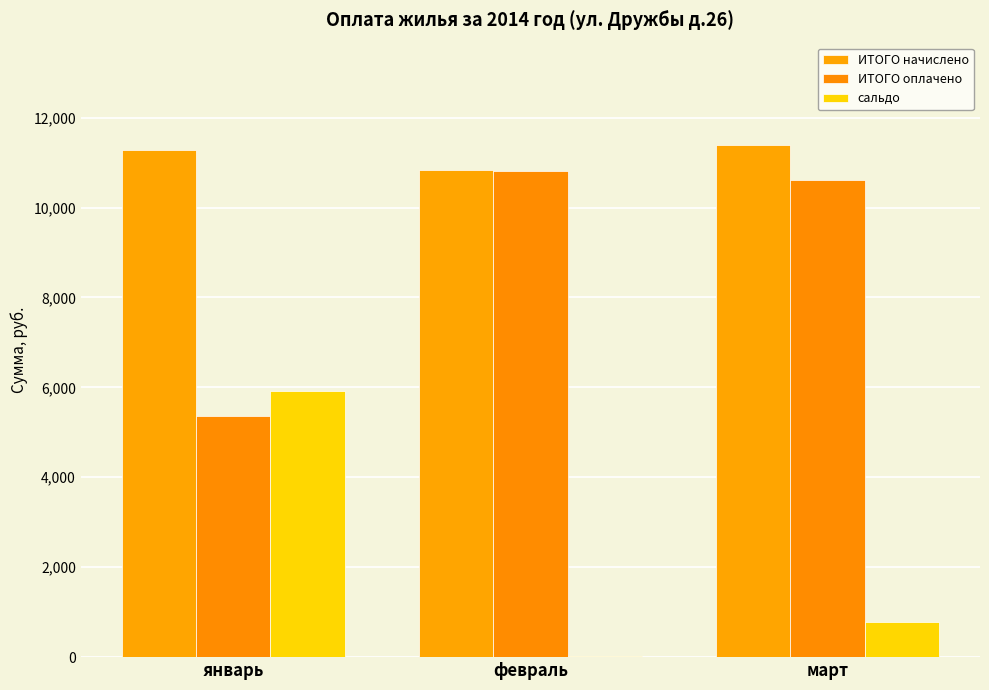

What is the label of the 2nd bar from the right?

февраль